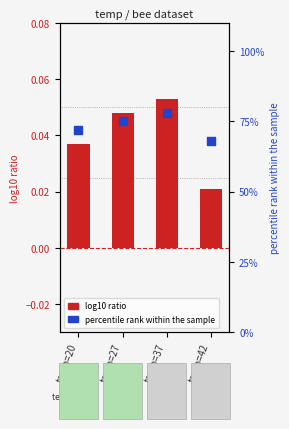

Which series has the widest spread of Y values?

percentile rank within the sample